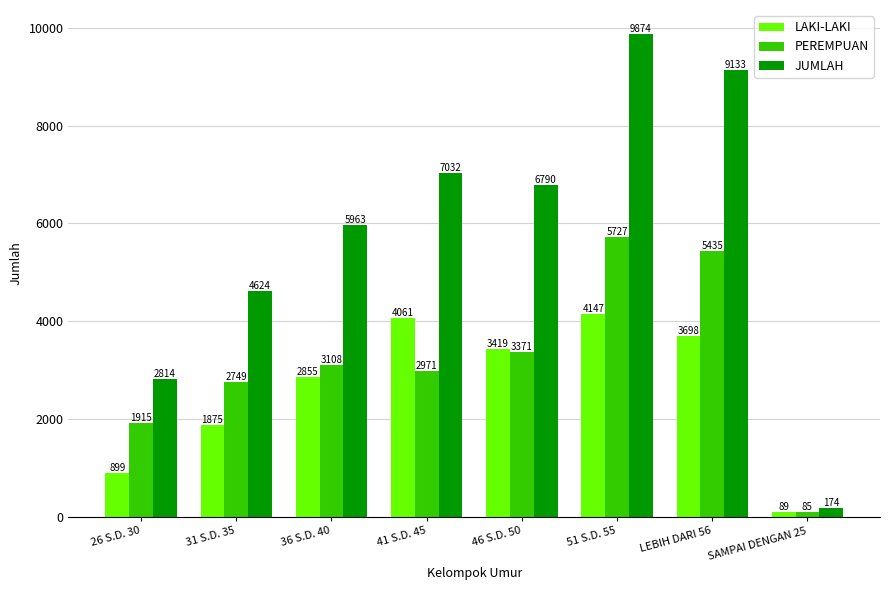

At 36 S.D. 40, list the series in order from largest to smallest.

JUMLAH, PEREMPUAN, LAKI-LAKI